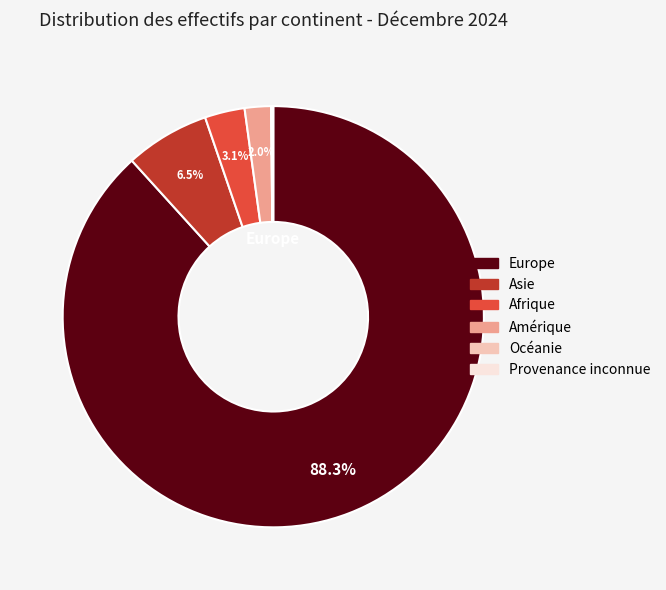

Which category accounts for the majority?

Europe